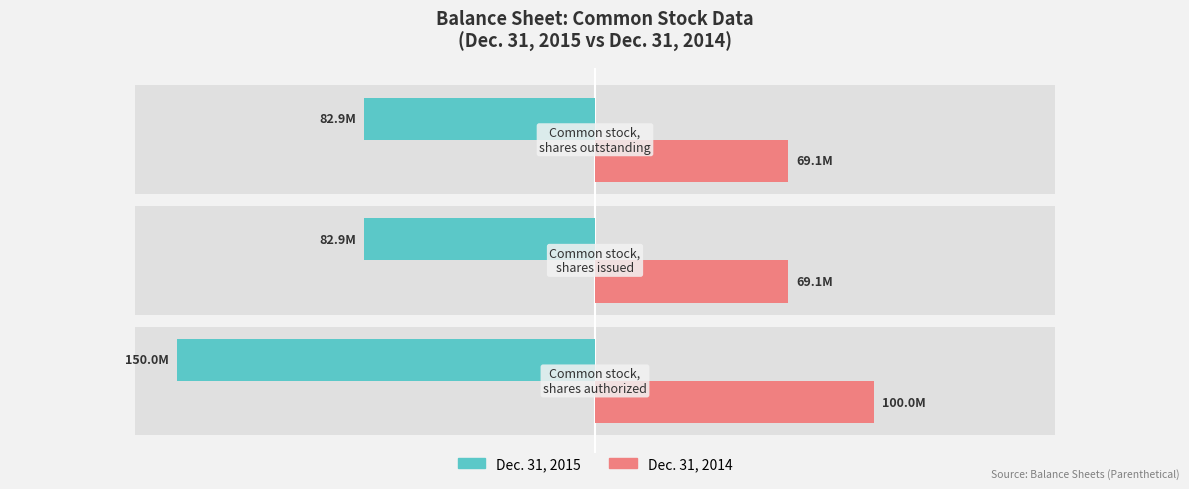

What is the value of the Dec. 31, 2015 bar at the 2nd from the left?

-82850619